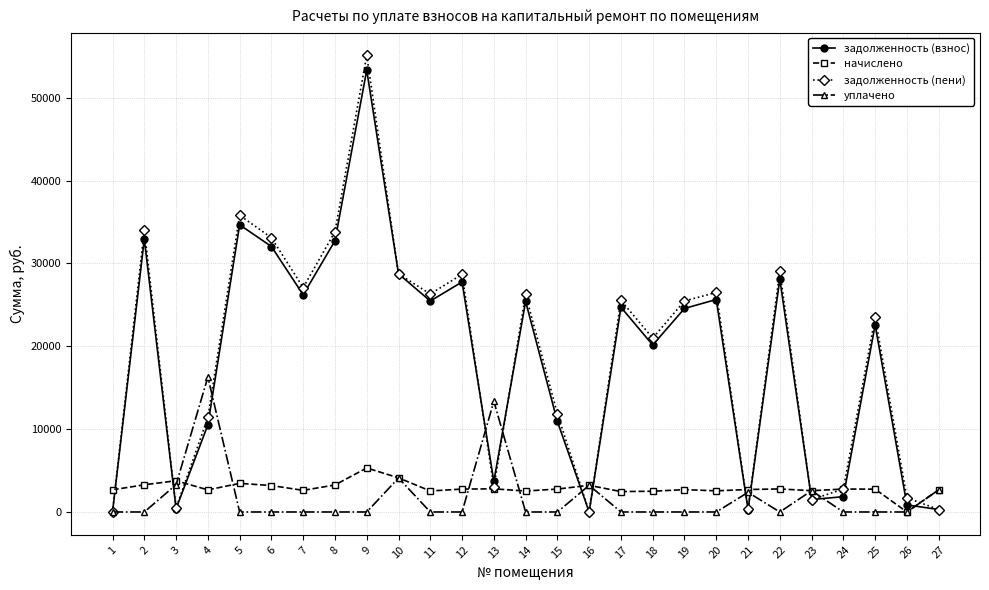

Does the chart display data point markers on the line(s)?

Yes